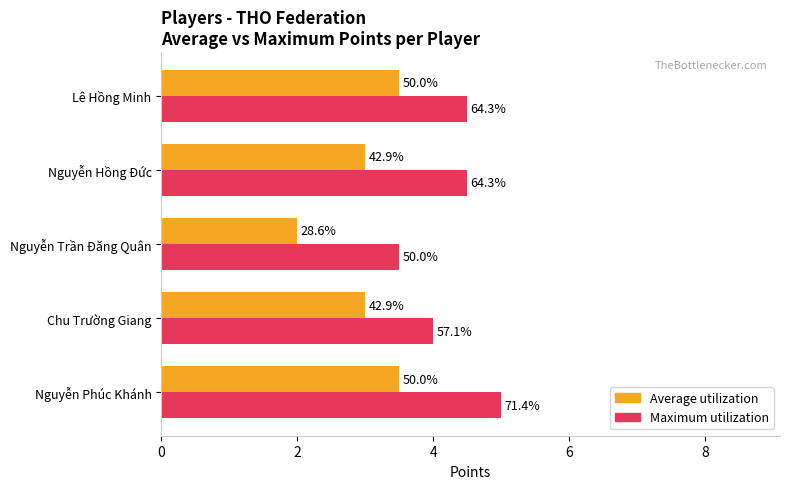

What is the value of the Average utilization bar at the 4th from the left?

3.0